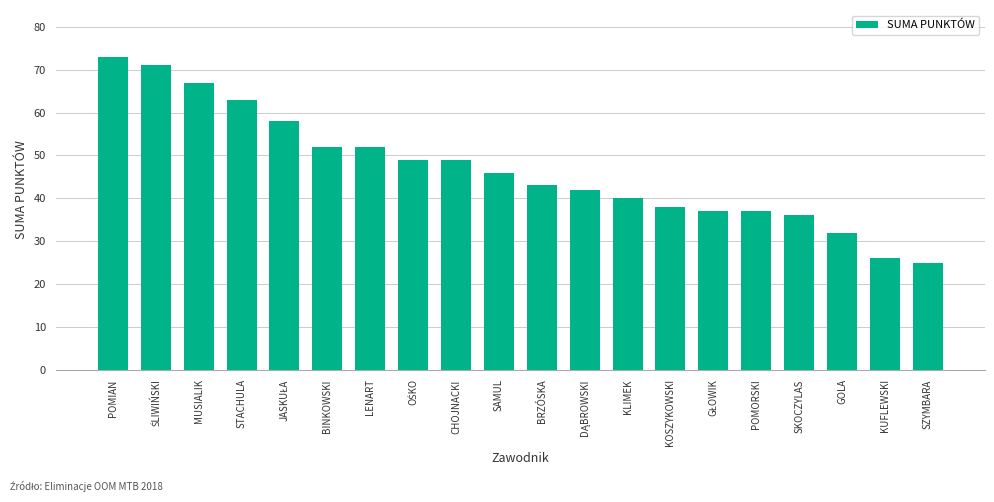

Approximately how many times larger is the value at SKOCZYLAS compared to KLIMEK?

0.9